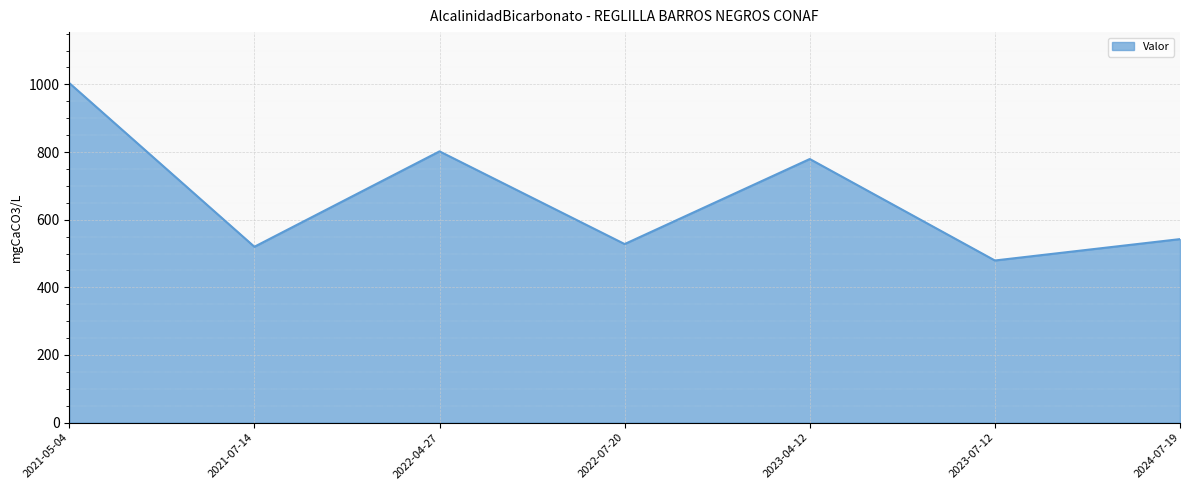

At which label does the data first exceed 542?

2021-05-04